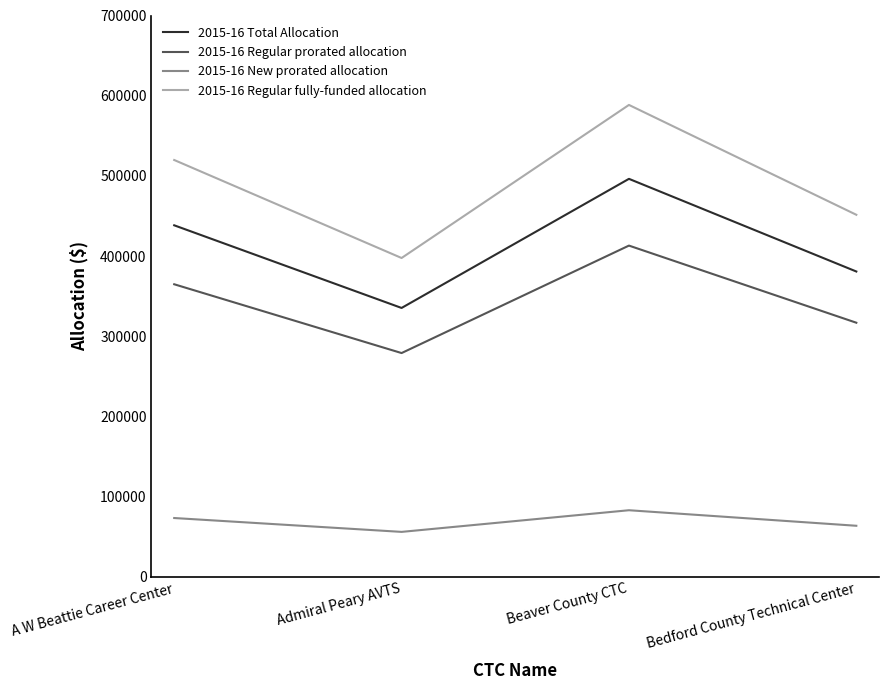

What is the difference between the 2015-16 Regular fully-funded allocation values at Admiral Peary AVTS and A W Beattie Career Center?

122174